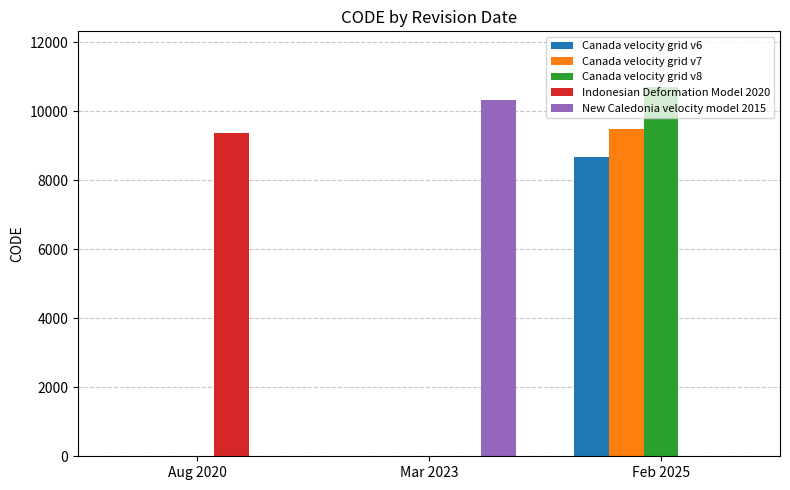

The Canada velocity grid v8 series shows 7458 at Feb 2025. True or false?

False